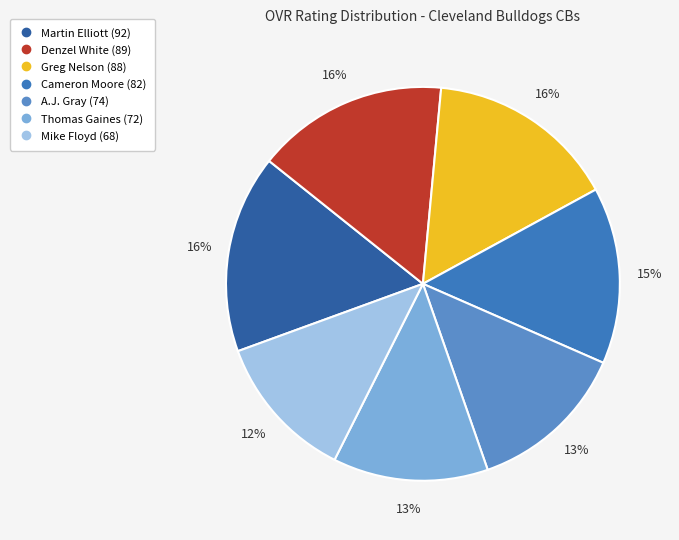

Combined, do Greg Nelson and A.J. Gray account for over 50%?

No